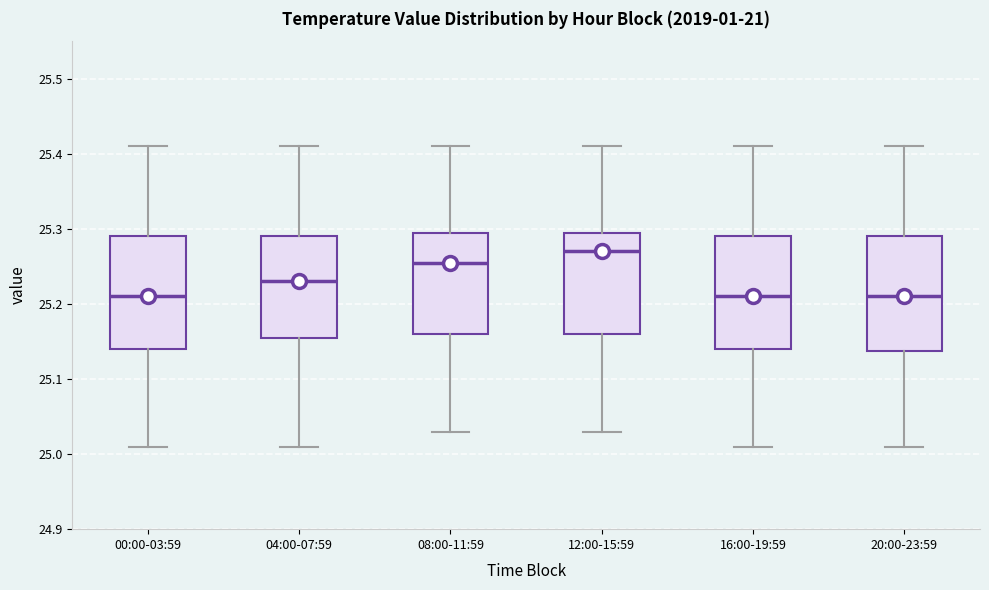

Which box has the highest median line?

12:00-15:59